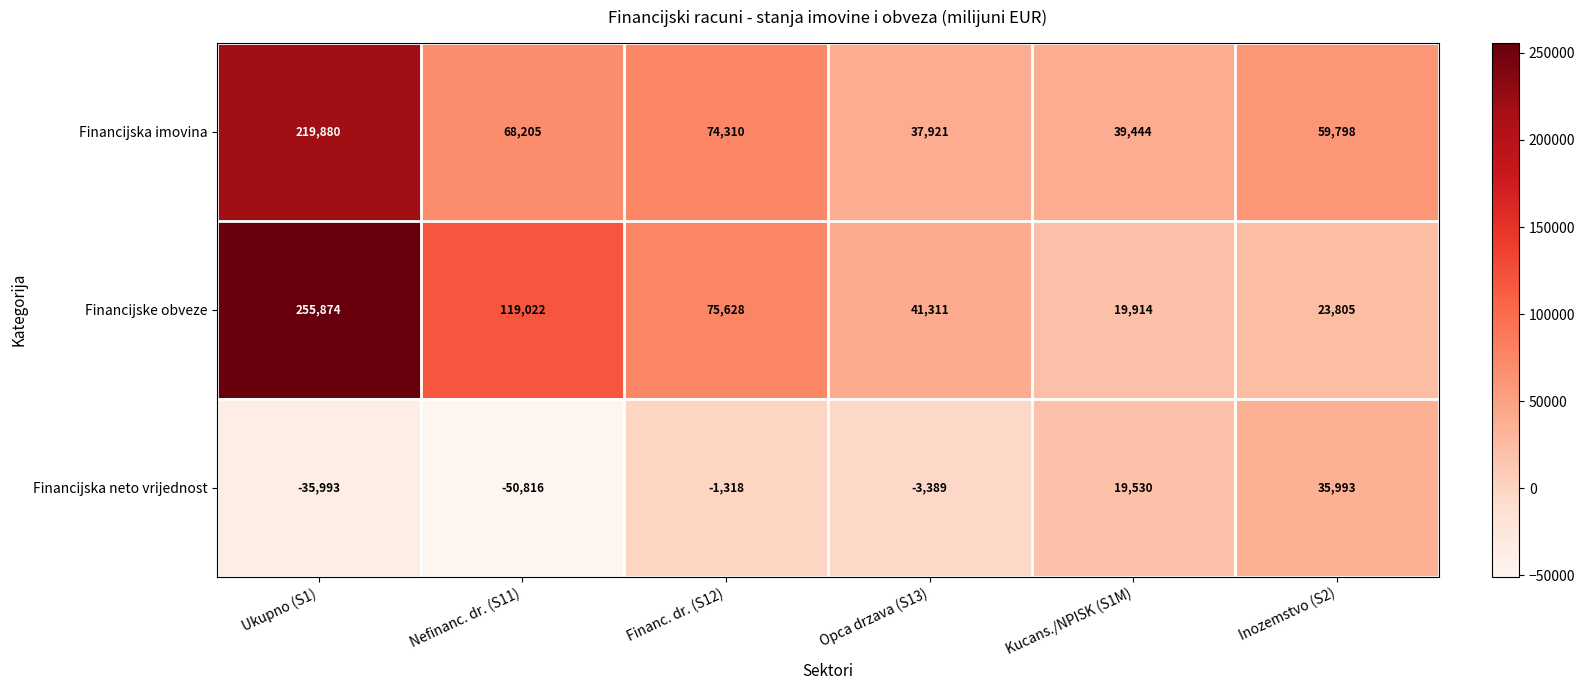

Which category has the highest value across all series?

Ukupno (S1)